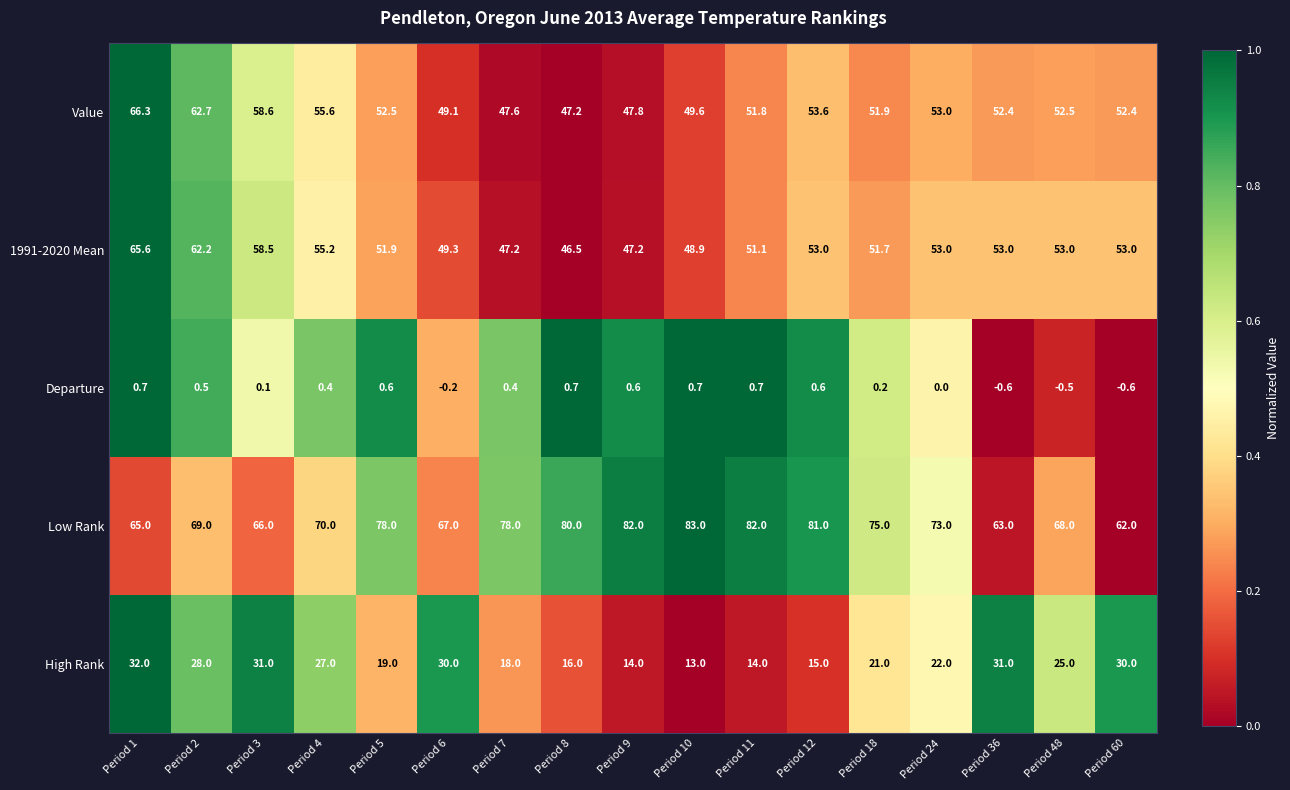

What is the spread (max minus min) of values at Period 2?

68.5